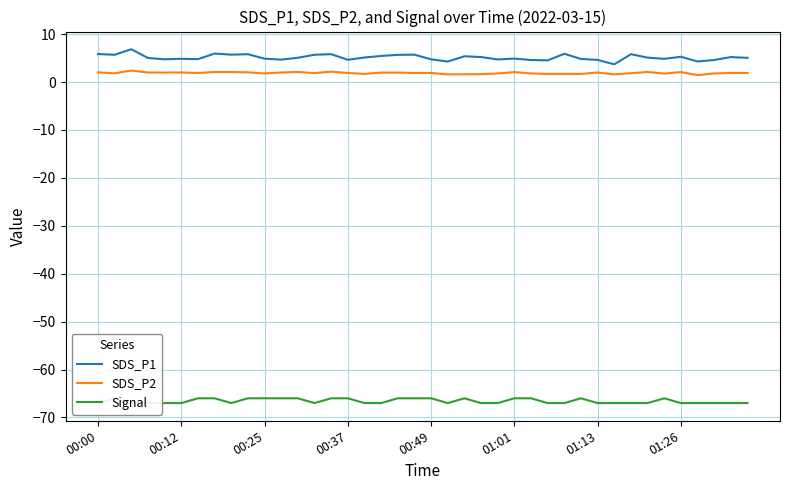

Is this an area chart (filled region under the line)?

No